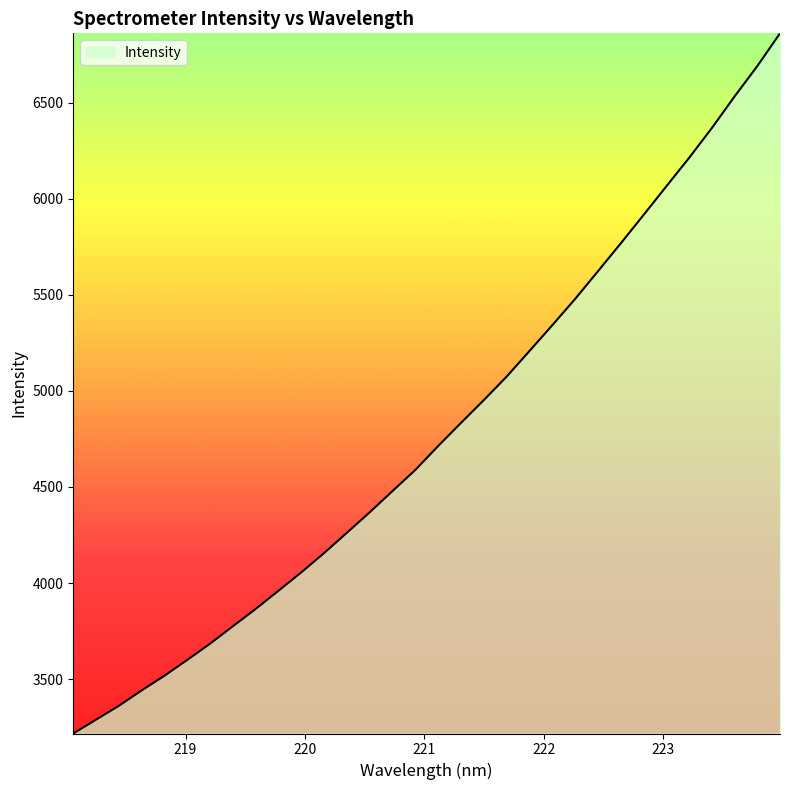

What is the difference between the maximum and minimum values?

3643.1